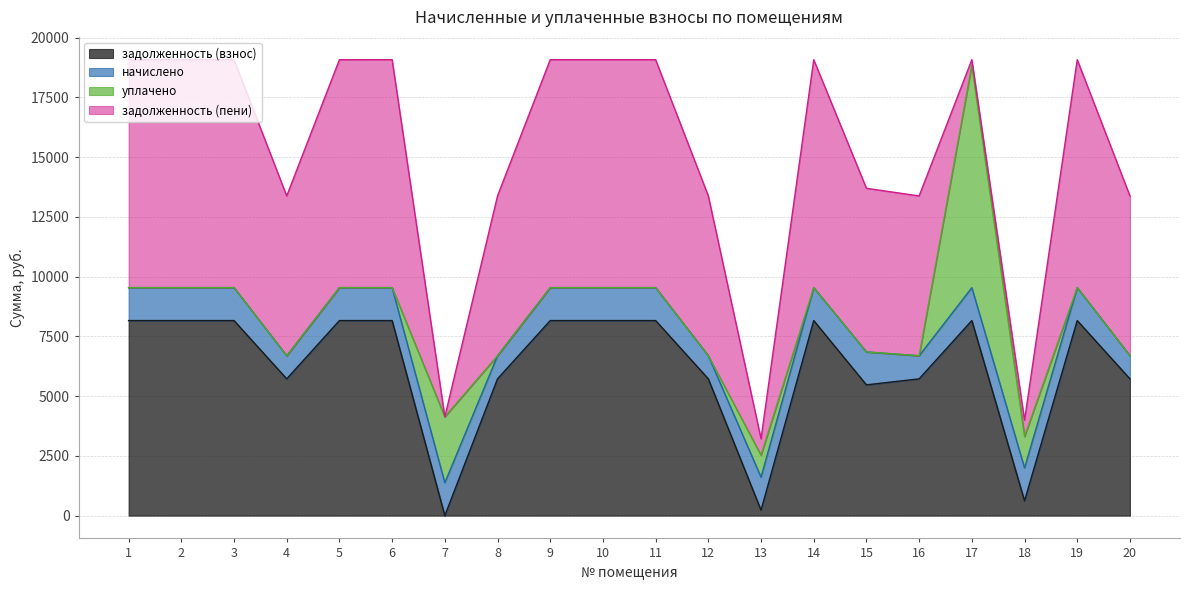

Where is уплачено nearest to the value 4653?

7